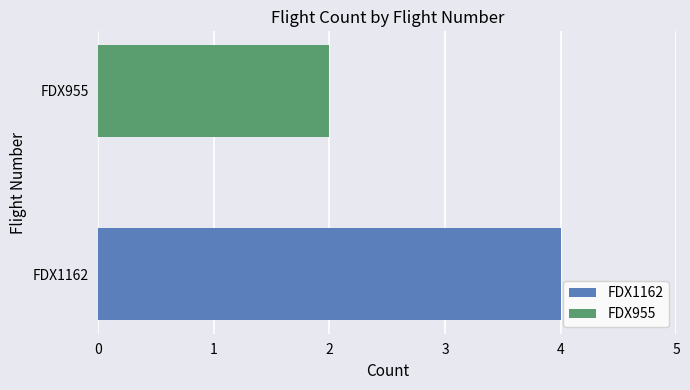

Where is FDX1162 nearest to the value 2?

FDX955